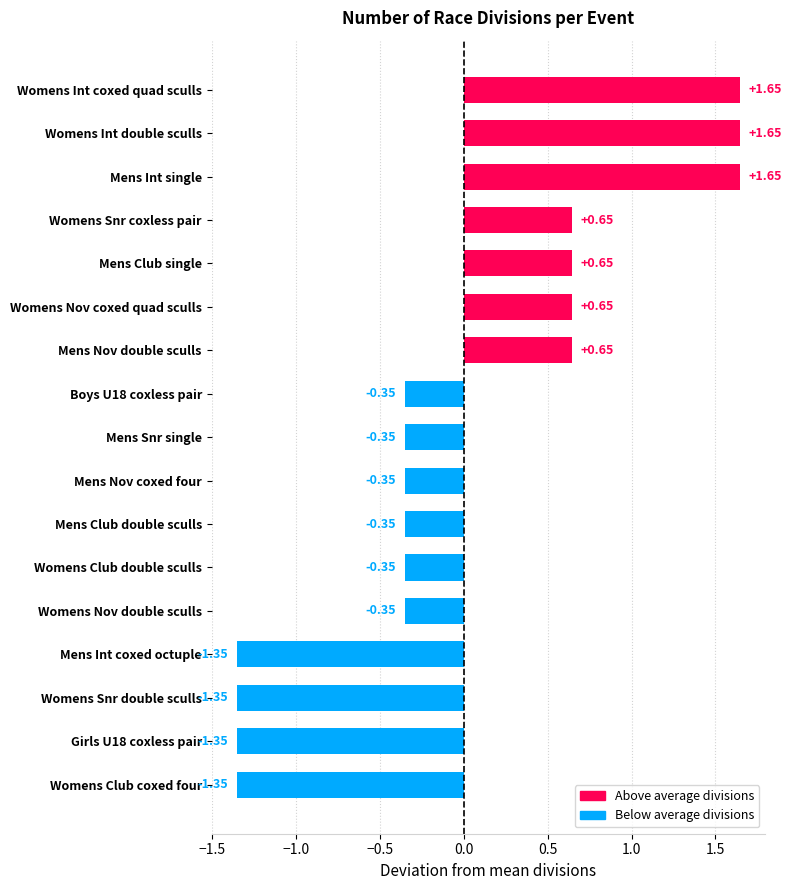

What is the sum of the values at Womens Club coxed four and Mens Club single?

-0.7